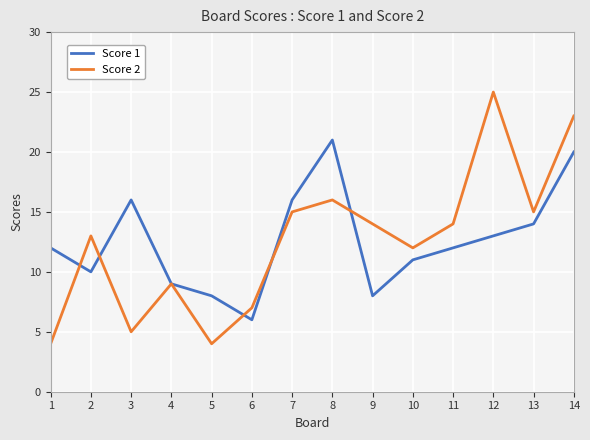

What are all the series names shown in the legend?

Score 1, Score 2